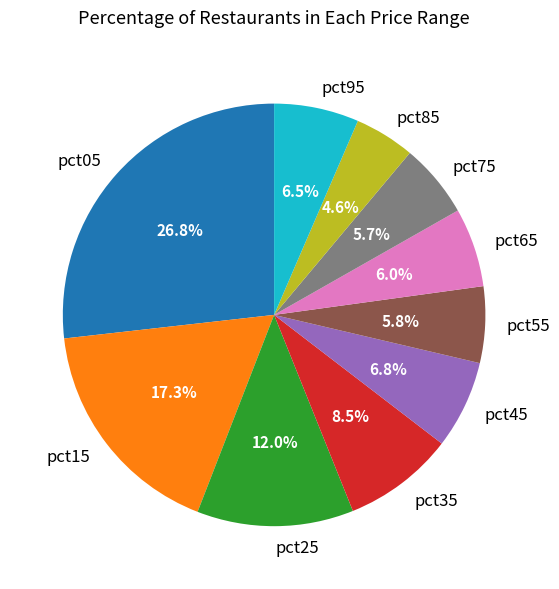

Which category has the smallest portion of the pie?

pct85